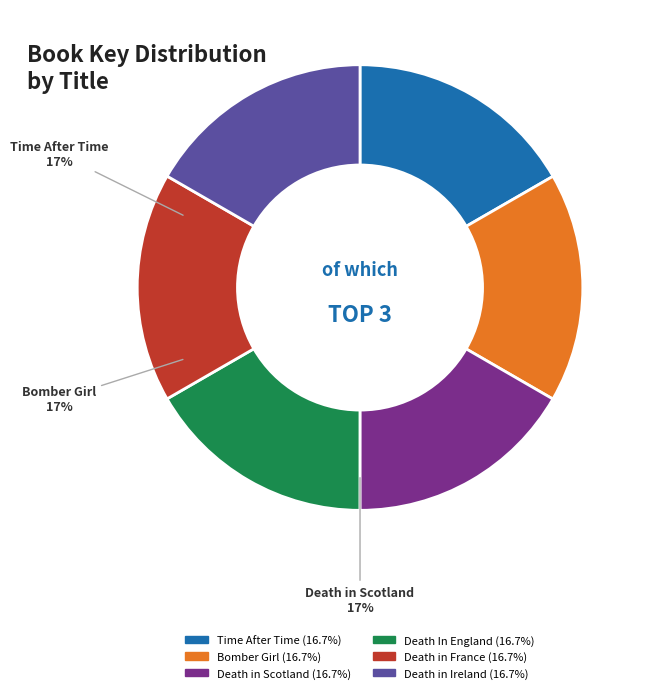

How many segments does this pie chart have?

6